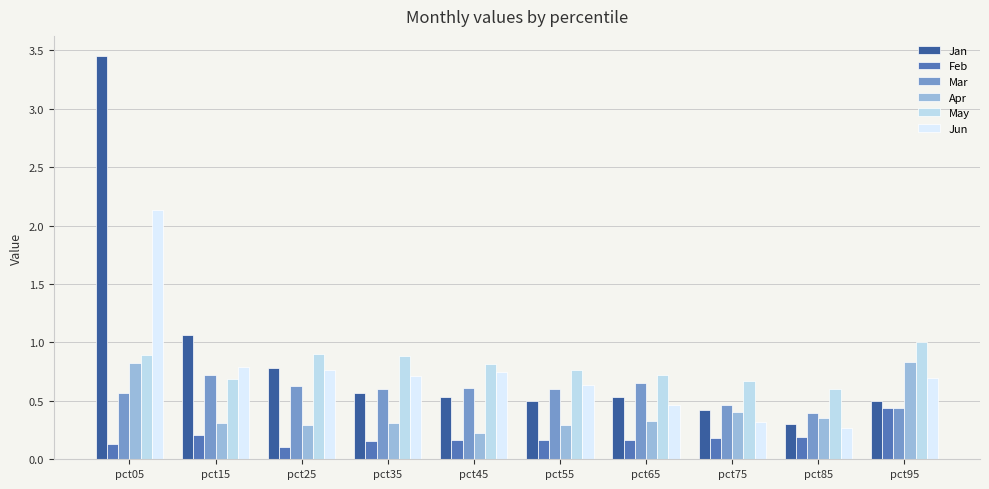

At which category does the chart reach its peak across all series?

pct05